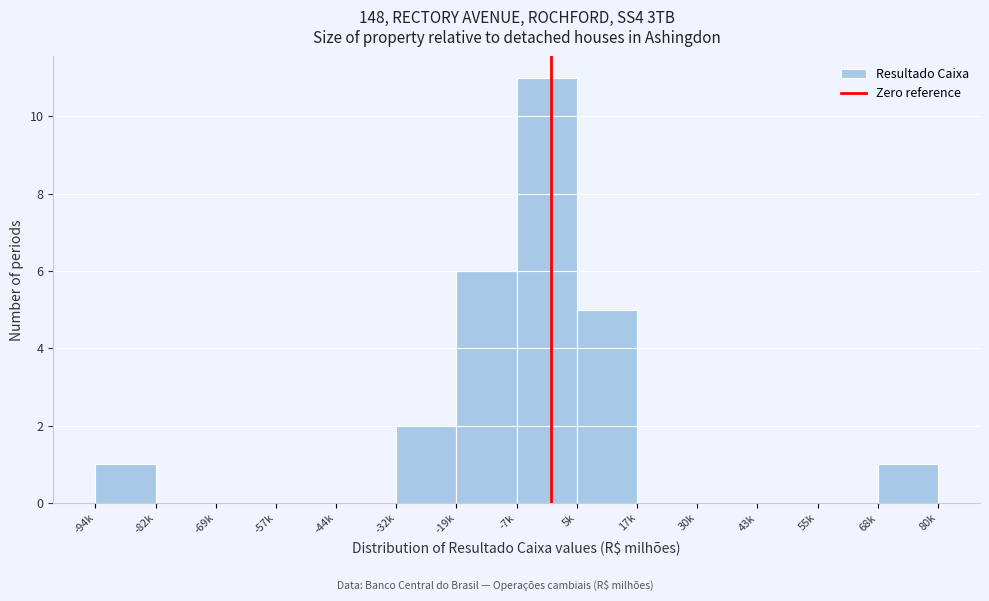

Reading right to left, transcribe all the data shown in this chart.

68k=1	55k=0	43k=0	30k=0	17k=0	5k=5	-7k=11	-19k=6	-32k=2	-44k=0	-57k=0	-69k=0	-82k=0	-94k=1